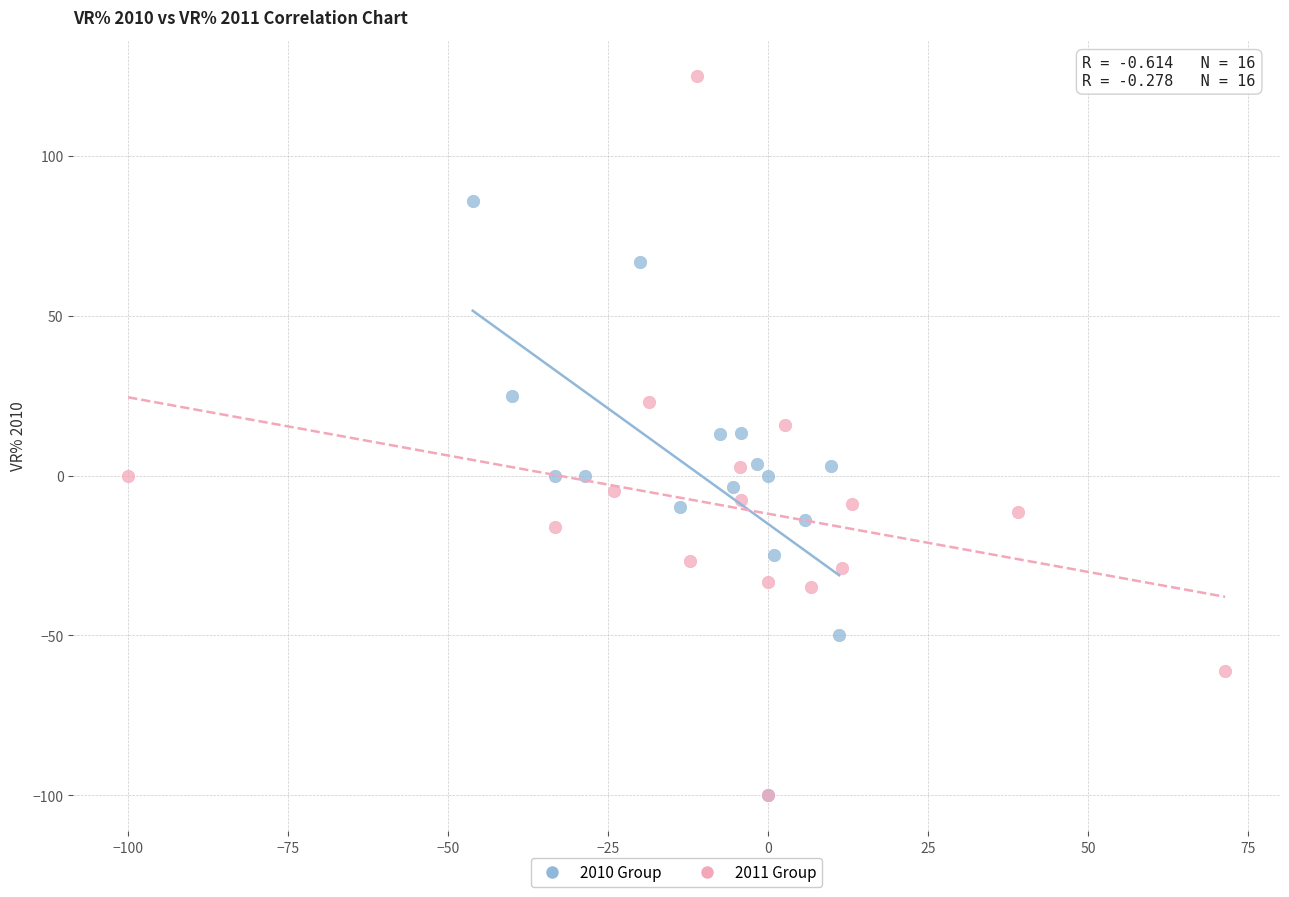

Which series contains the highest Y value?

2011 Group